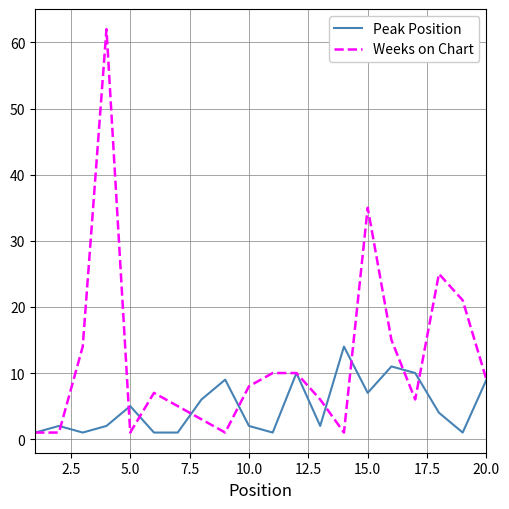

What is the maximum value shown in the chart?

62